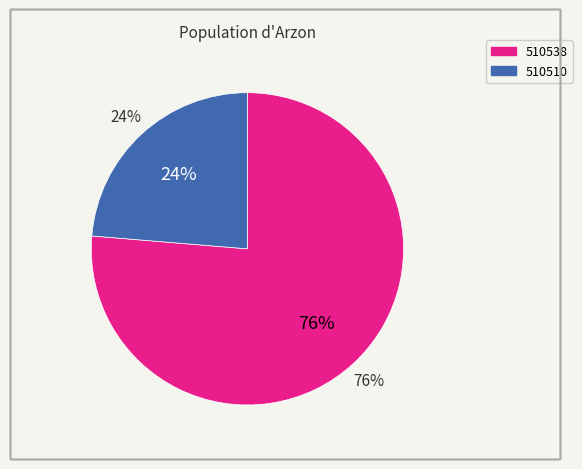

True or false: 510538 accounts for 76% of the total.

True